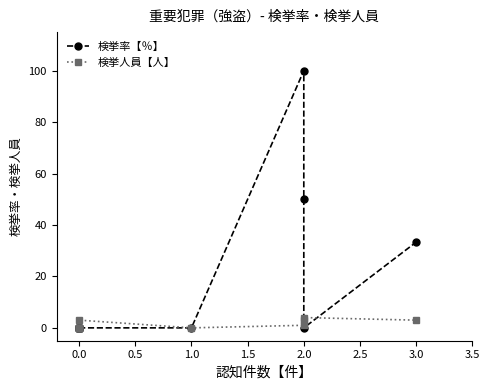

What is the difference between the maximum and minimum values in the 検挙率【％】 series?

100.0